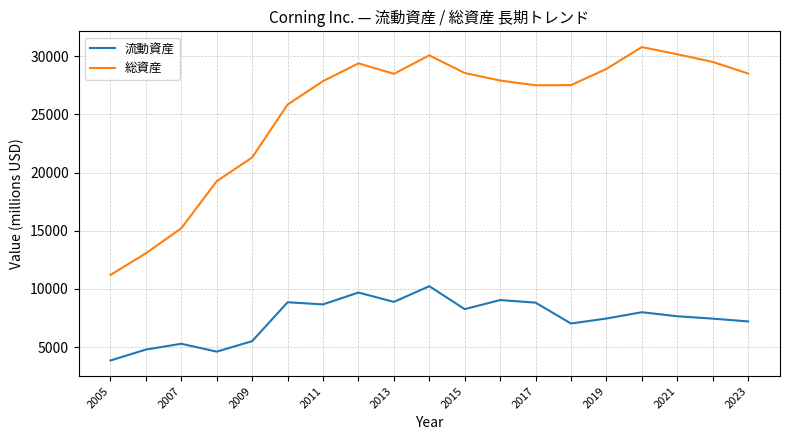

Which series has the largest total across all categories?

総資産